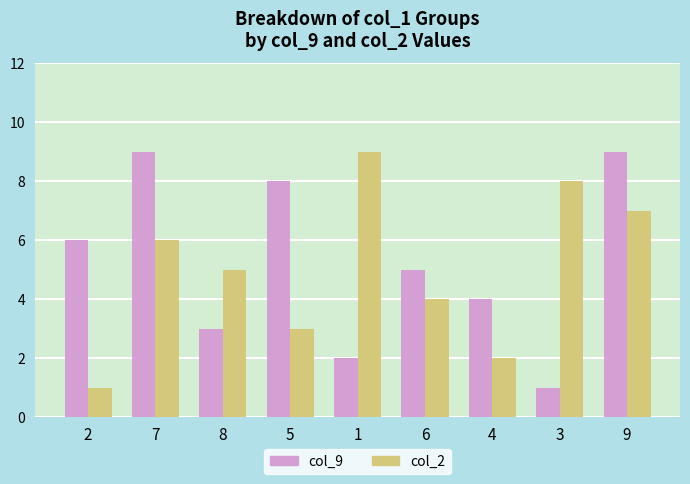

The col_2 series shows 1 at 6. True or false?

False